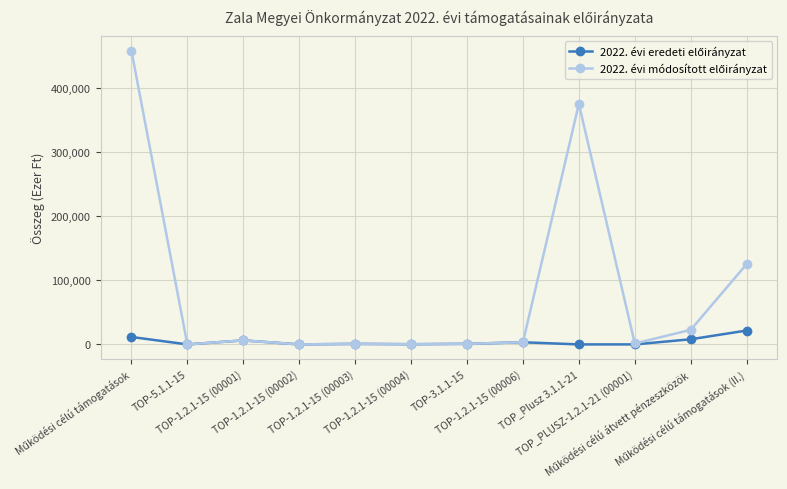

What is the maximum value shown in the chart?

457586